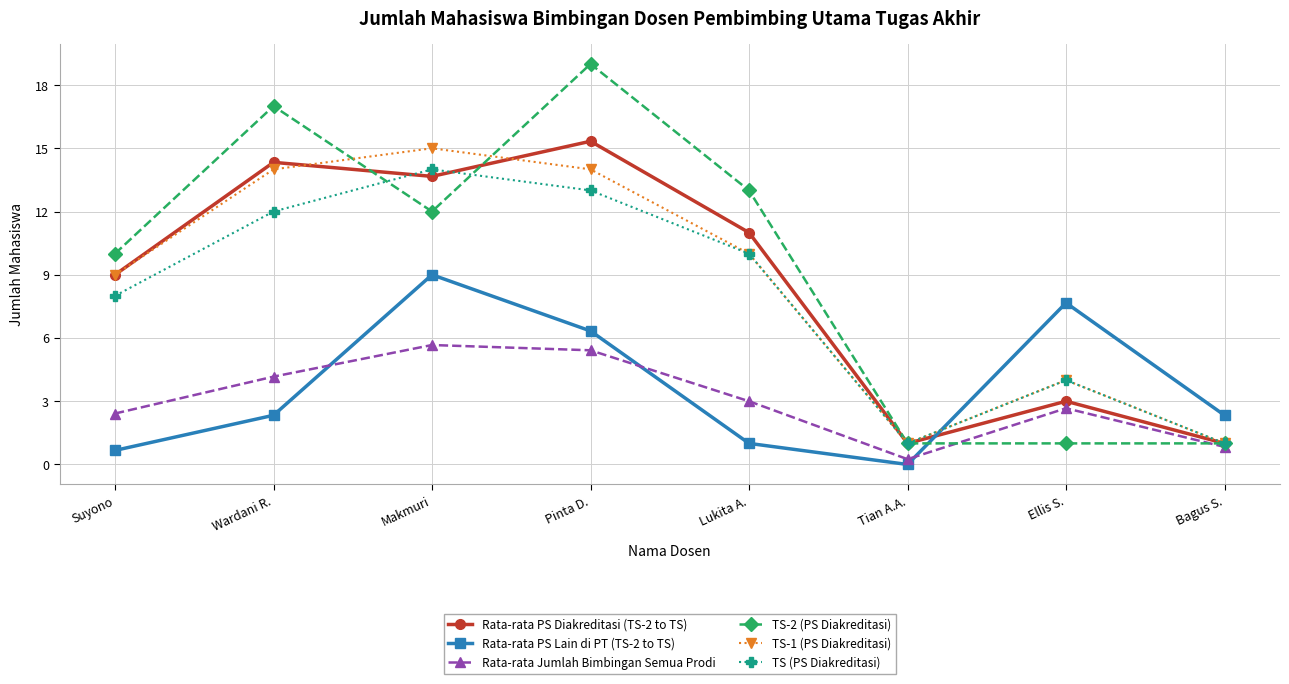

What is the difference between the maximum and minimum values in the Rata-rata PS Diakreditasi (TS-2 to TS) series?

14.3